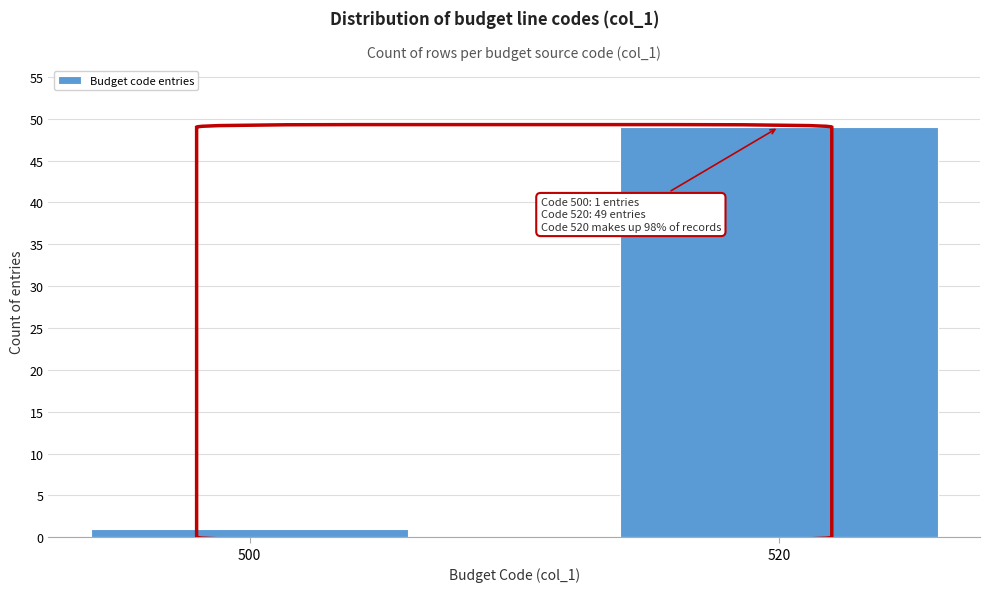

Reading right to left, extract all data points from this chart.

49	1